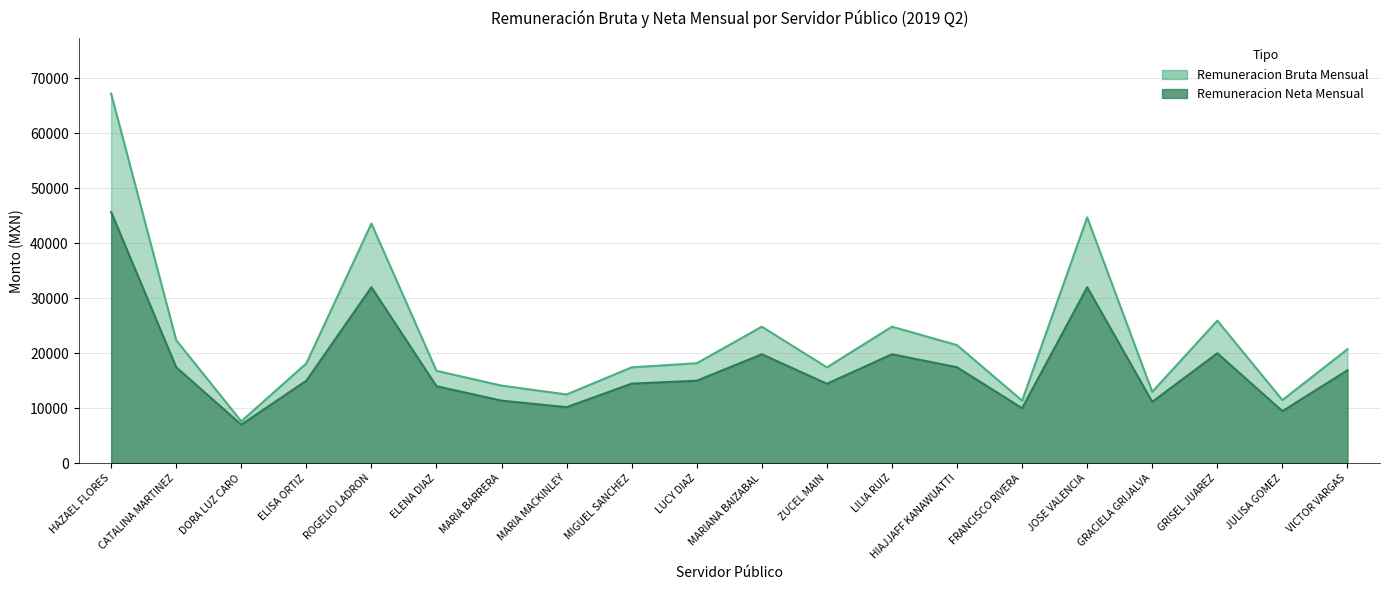

At JULISA GOMEZ, list the series in order from largest to smallest.

Remuneracion Bruta Mensual, Remuneracion Neta Mensual